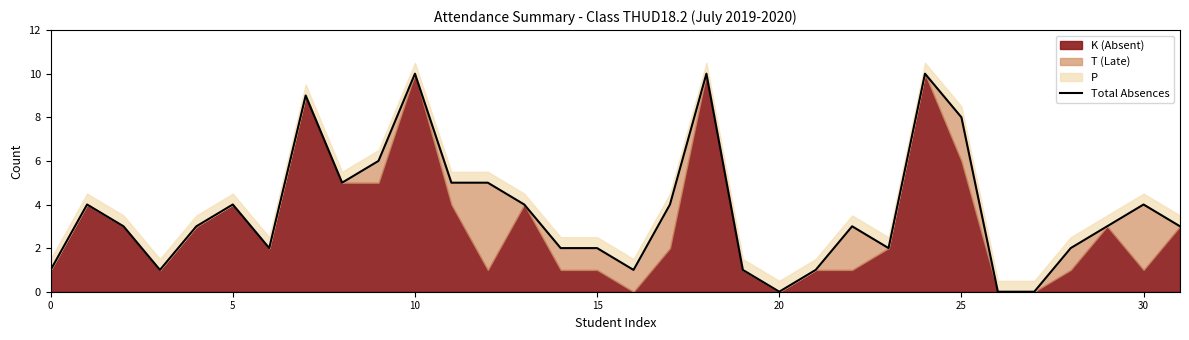

What is the sum of all values?

118